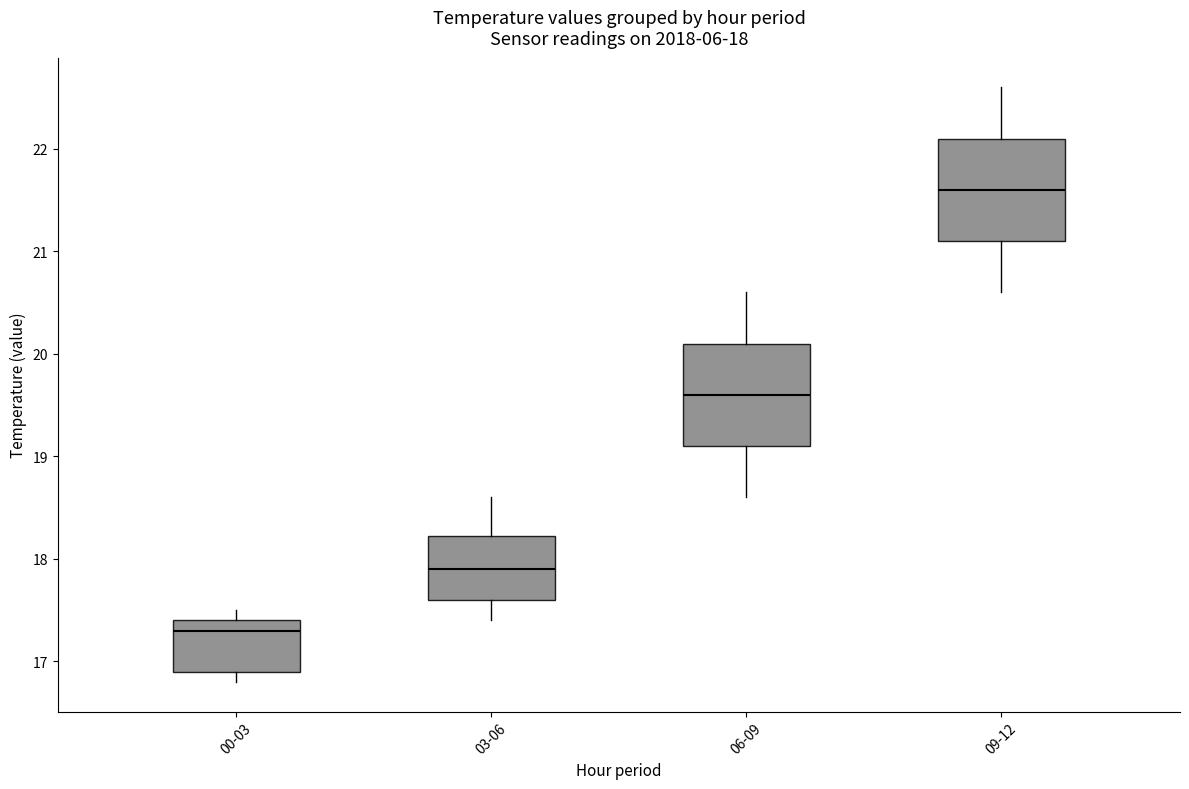

Which box's median line is the highest?

09-12